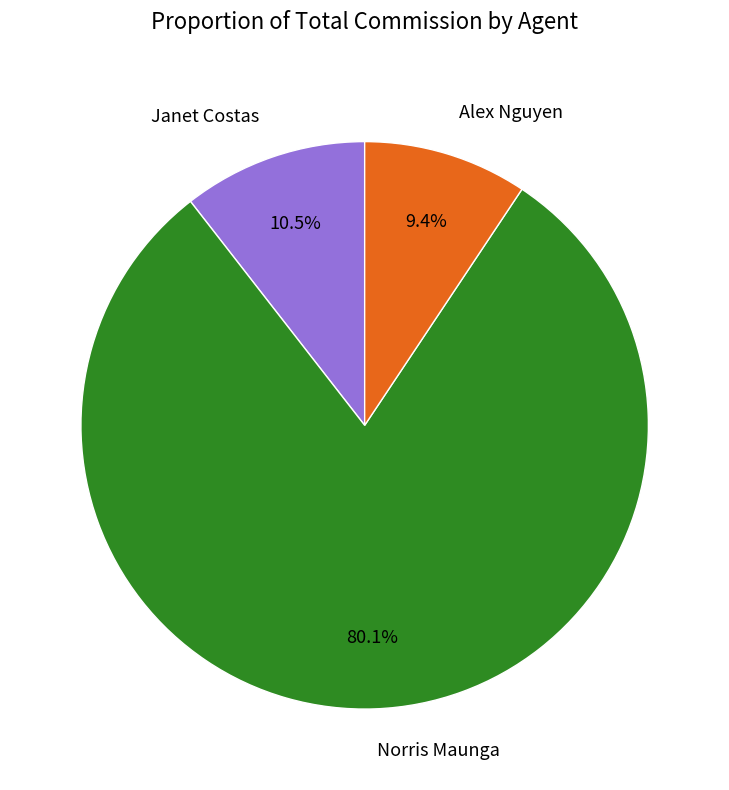

To the nearest percent, what is the average slice percentage?

33%